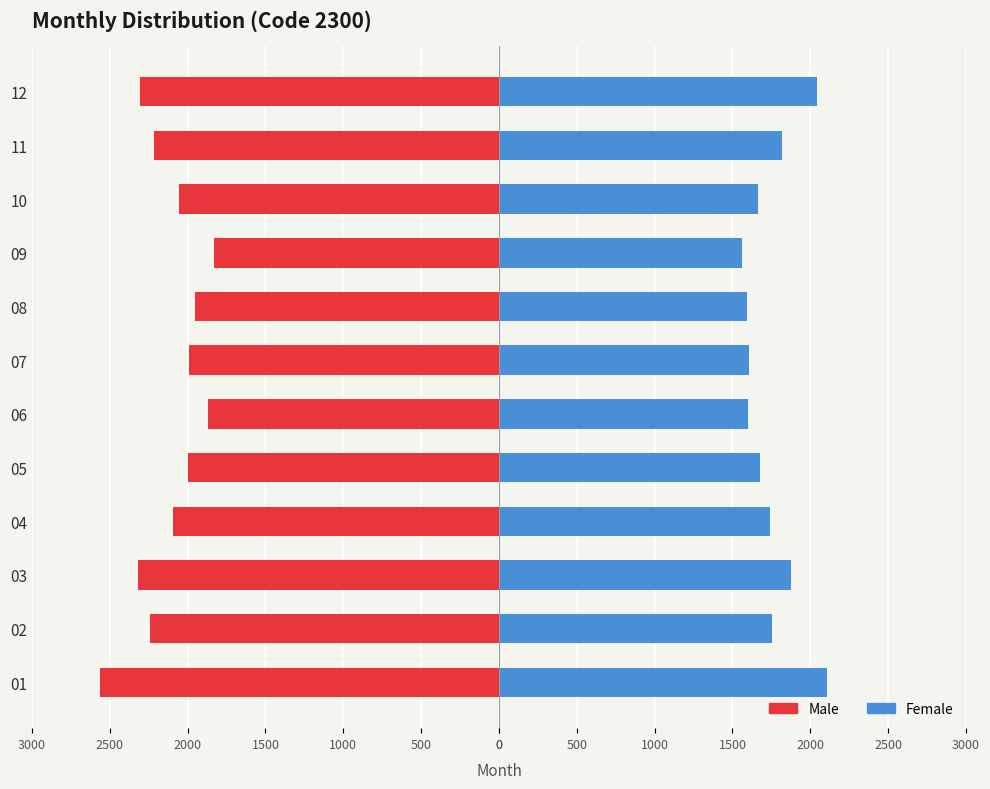

What is the total value across all series at 0?

-458